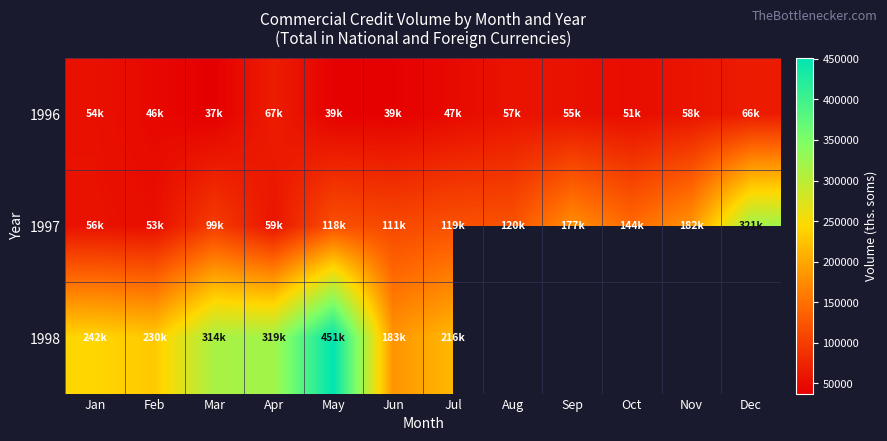

Between May and Oct, which series saw the biggest shift?

1997